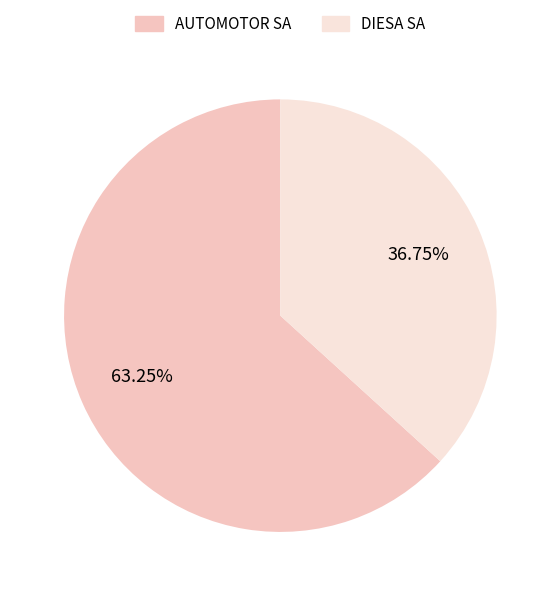

To the nearest percent, what is the difference between the largest and smallest slice percentages?

26%